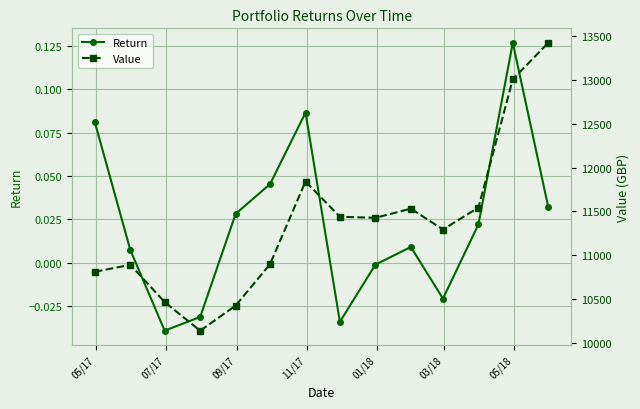

True or false: Return has more than 0 points higher than both neighbors.

True